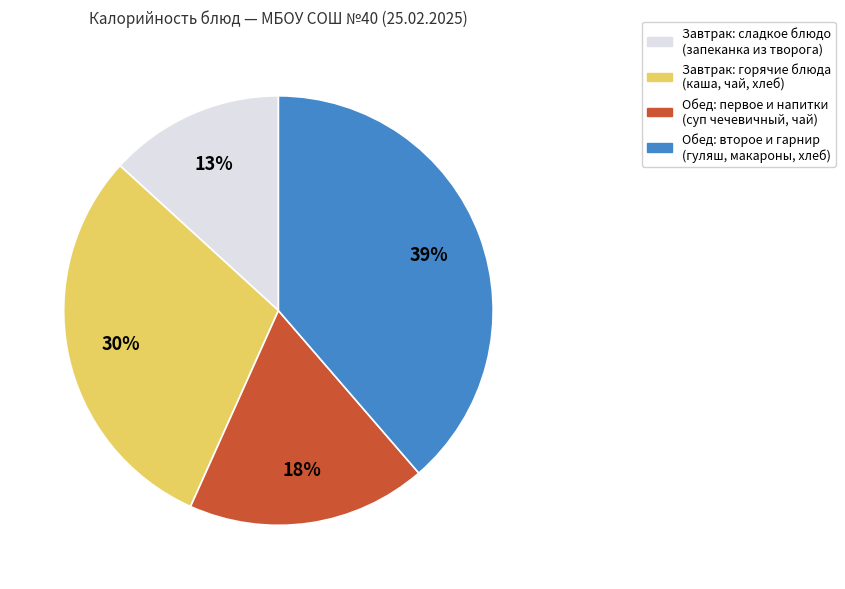

To the nearest percent, what is the average slice percentage?

25%